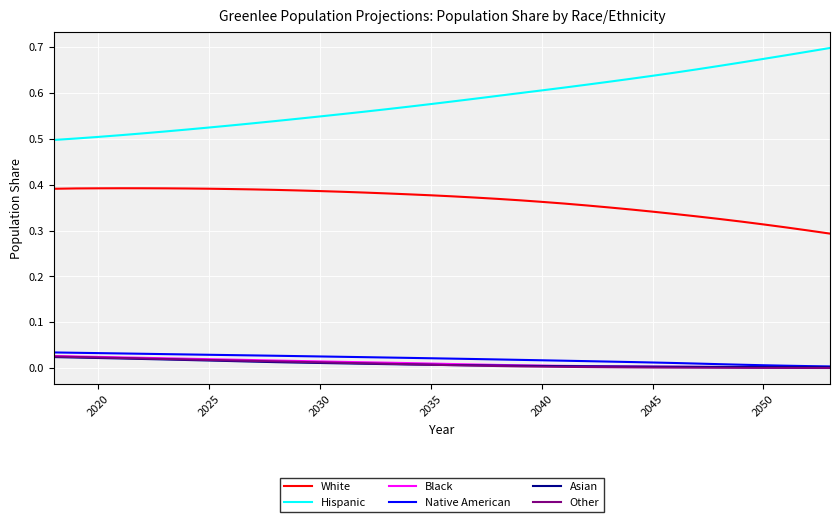

Which series has the largest range (max minus min)?

Hispanic